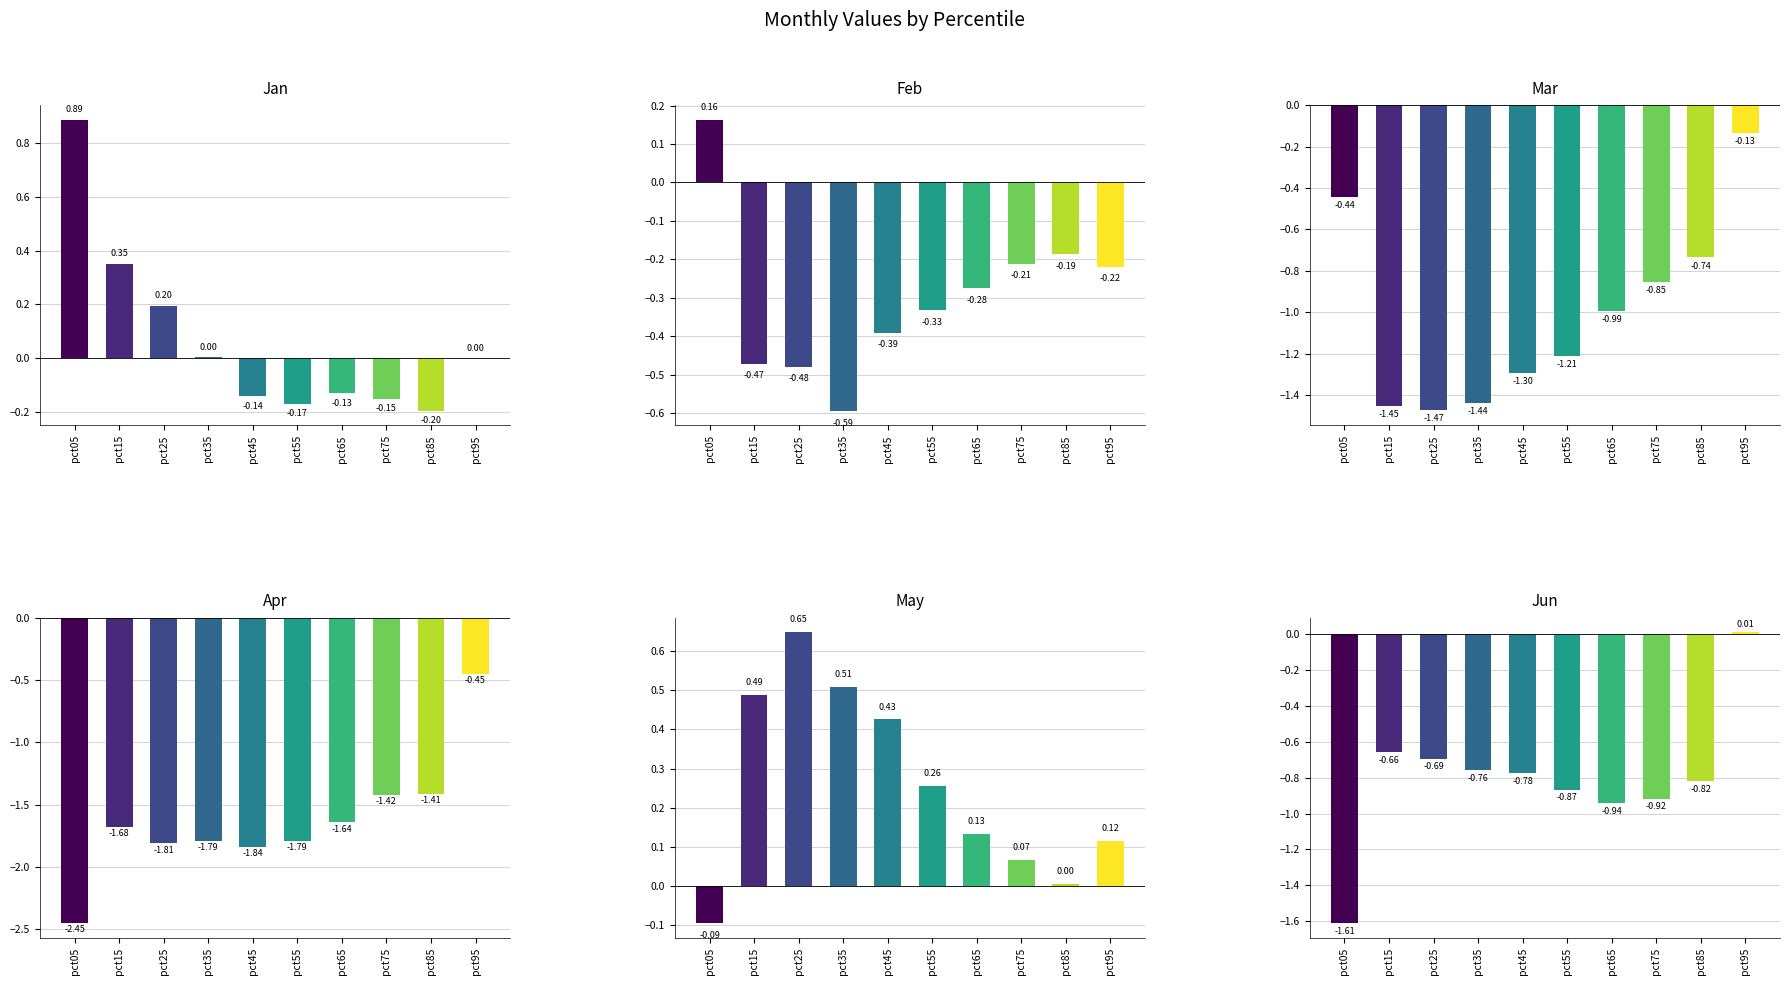

At which label does Jan first exceed 0?

pct05